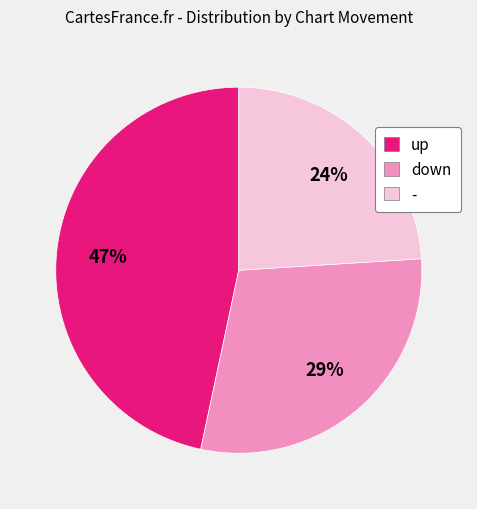

Combined, do down and up account for over 50%?

Yes